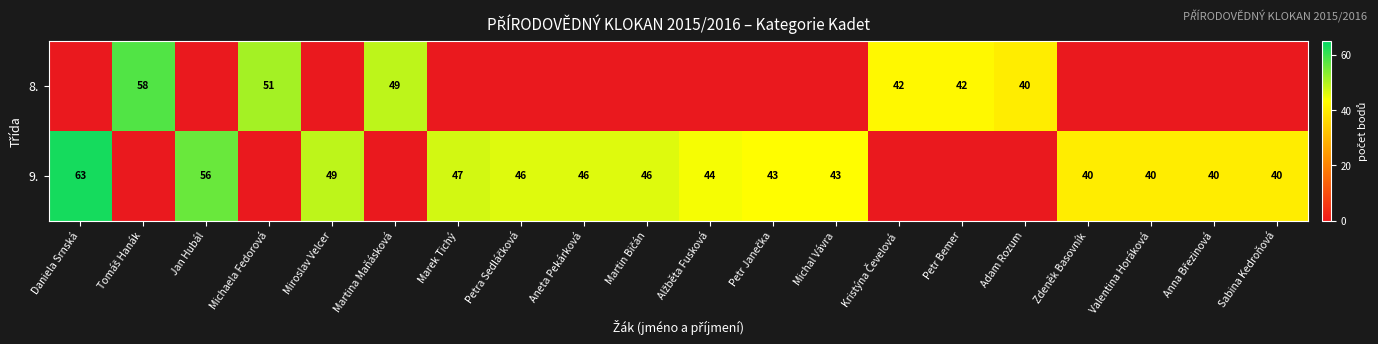

Which label corresponds to the smallest value in the chart?

Adam Rozum